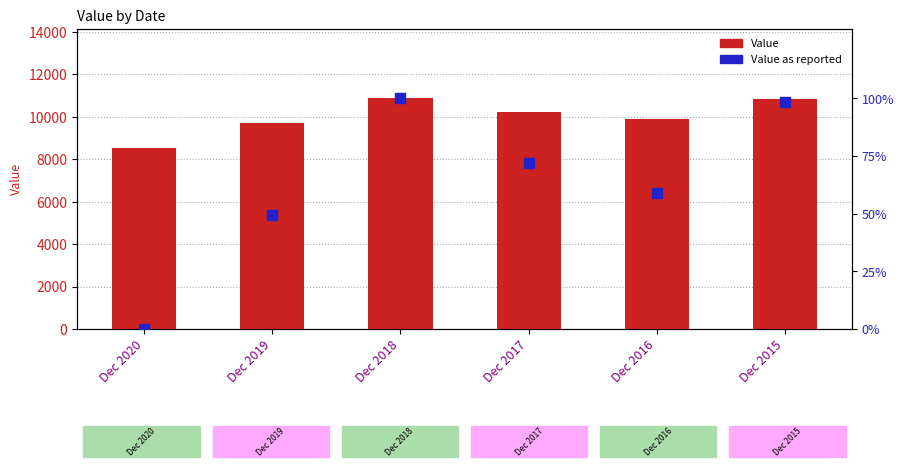

At how many categories does at least one series exceed 7853?

6